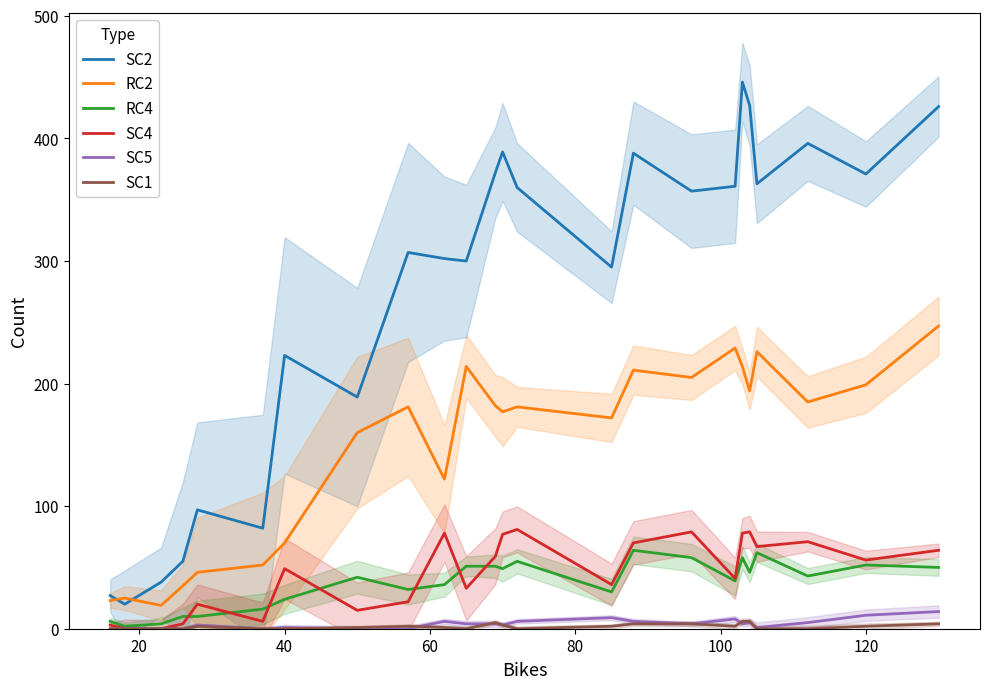

True or false: SC2 and SC4 cross at least once.

False